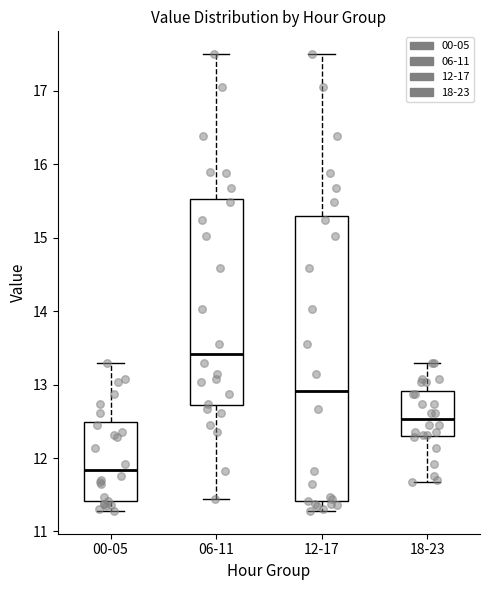

Which box's median line is the lowest?

00-05